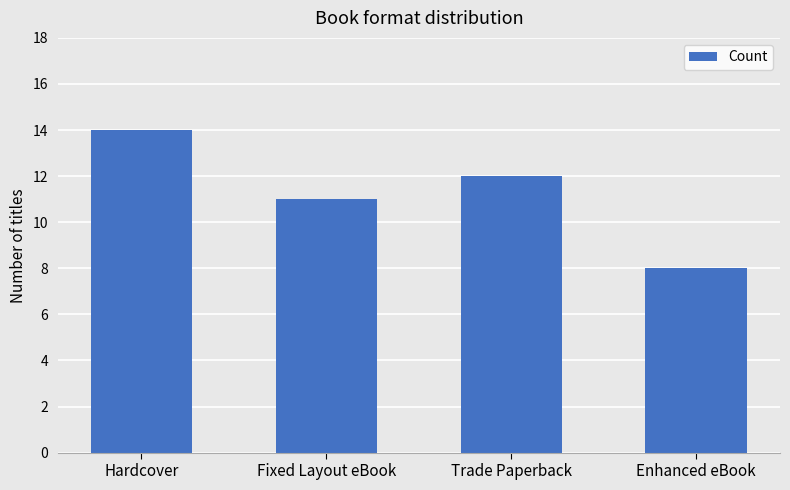

What is the maximum value shown in the chart?

14